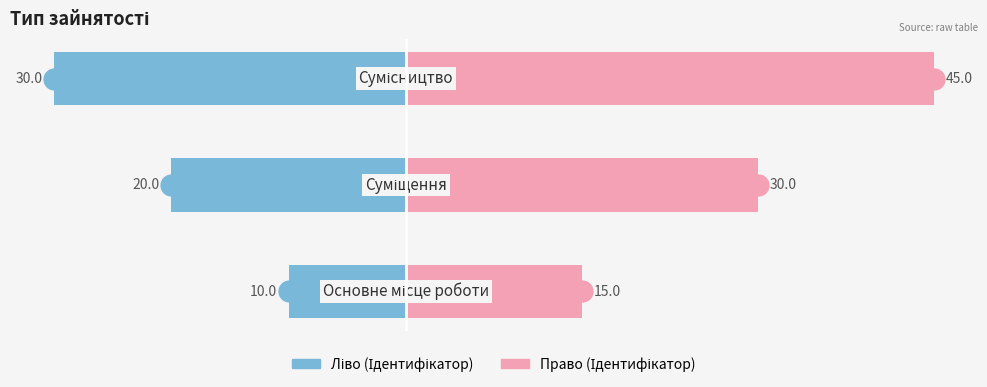

How many data points in Ідентифікатор (право) are less than 30?

1